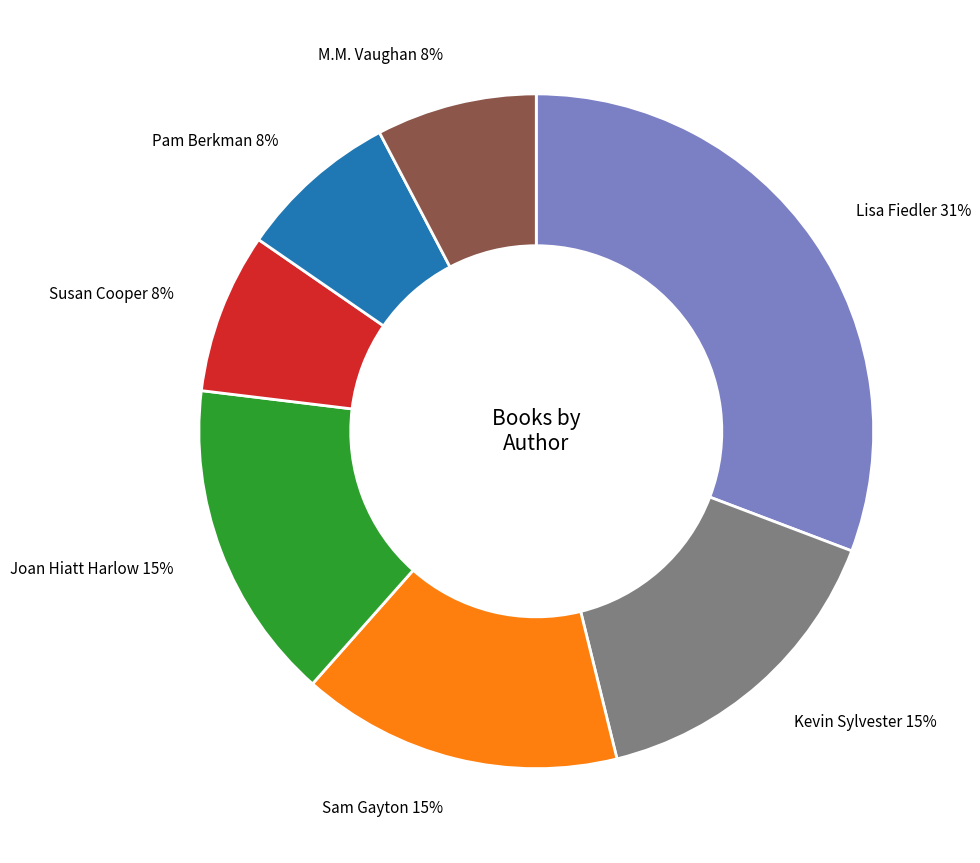

Is Joan Hiatt Harlow the majority of the pie?

No